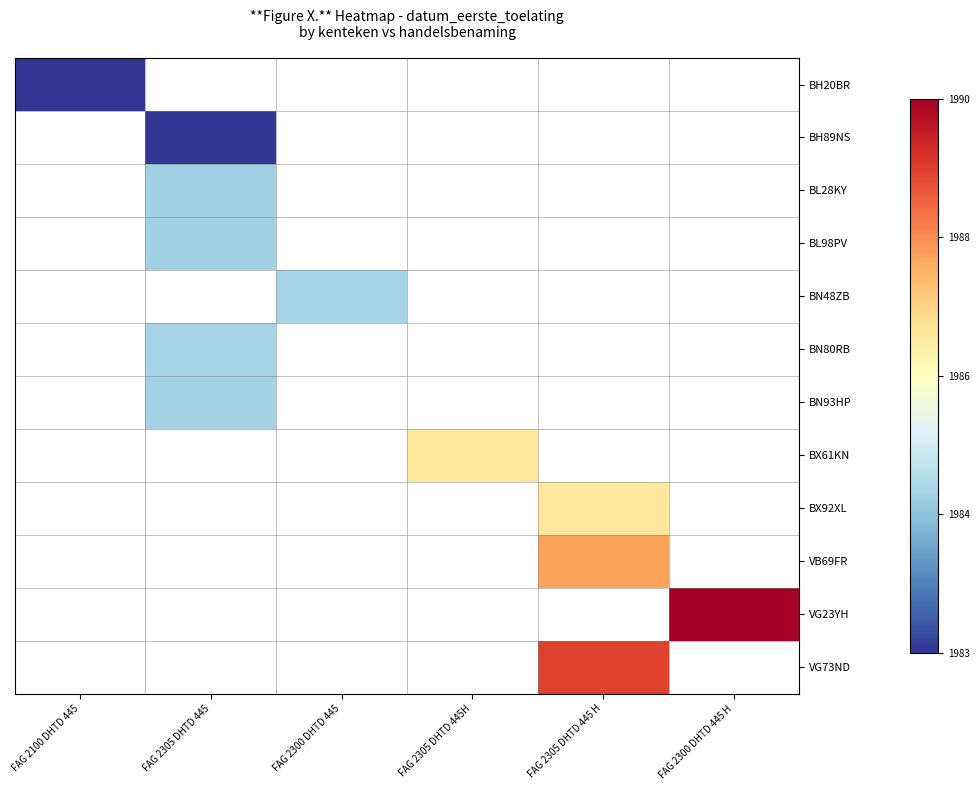

Is the value of VG23YH at FAG 2100 DHTD 445 greater than the value of VG73ND at FAG 2305 DHTD 445H?

No